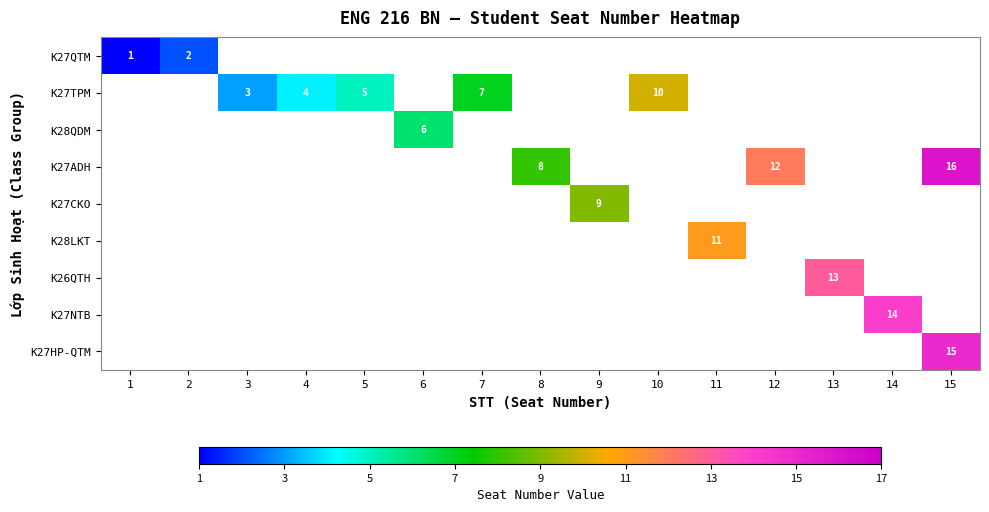

At which category does the chart reach its minimum across all series?

1